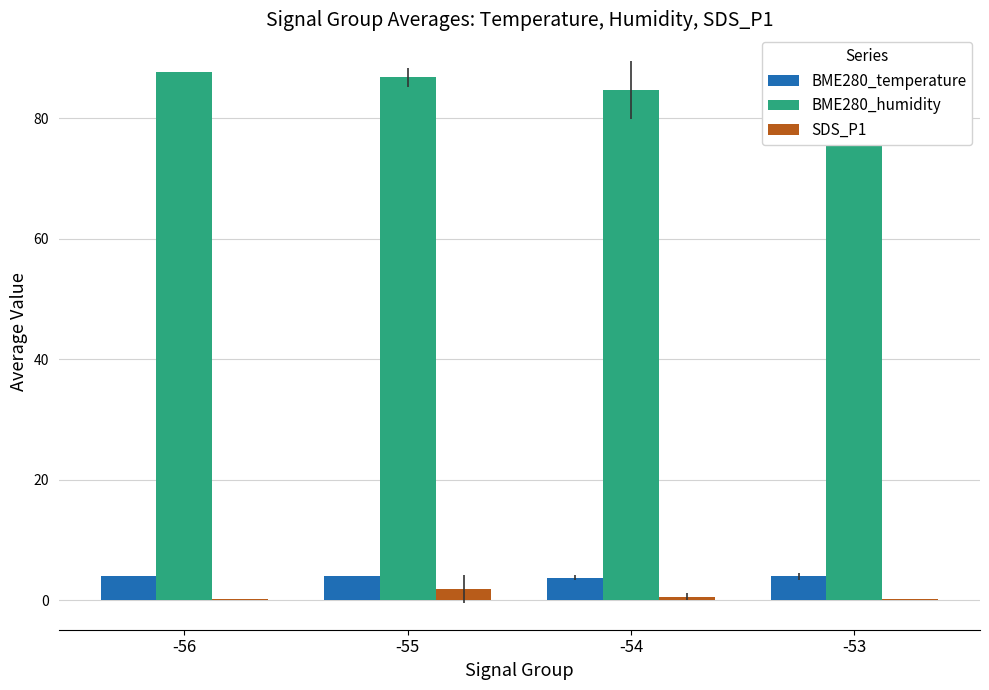

At which category does the chart reach its peak across all series?

-56